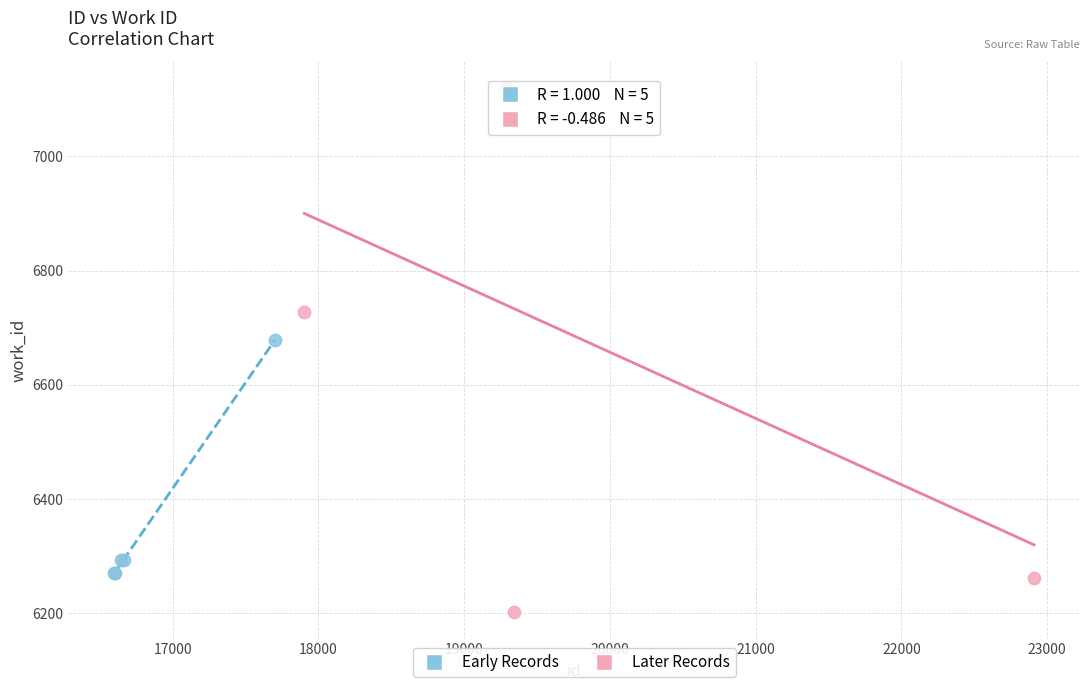

Which series contains the highest Y value?

Later Records